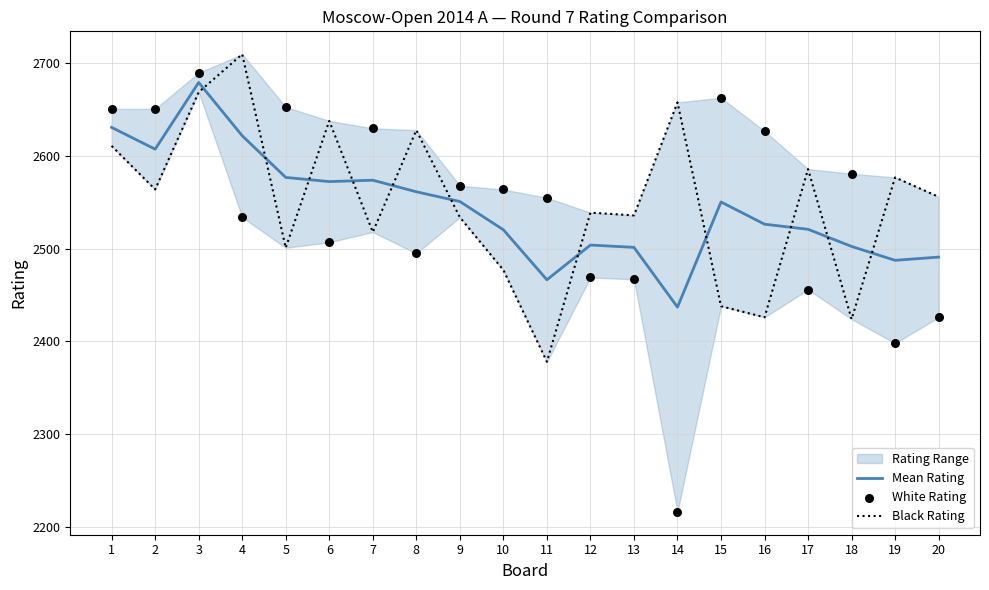

Which series contains the lowest Y value?

White Rating